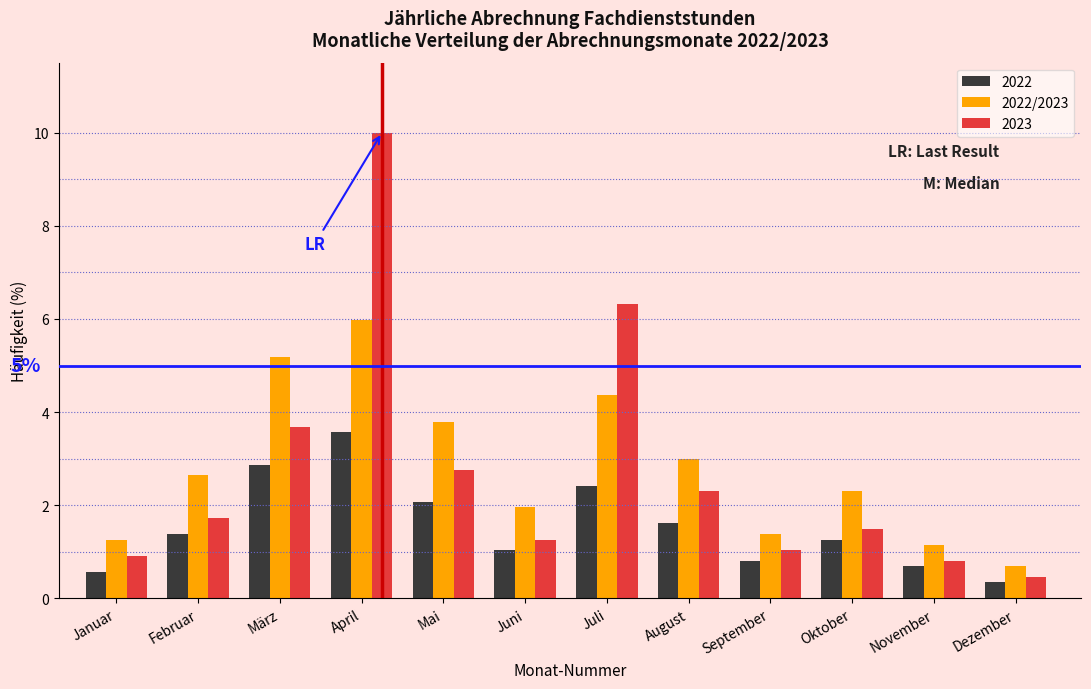

What is the spread (max minus min) of values at Juni?

0.9